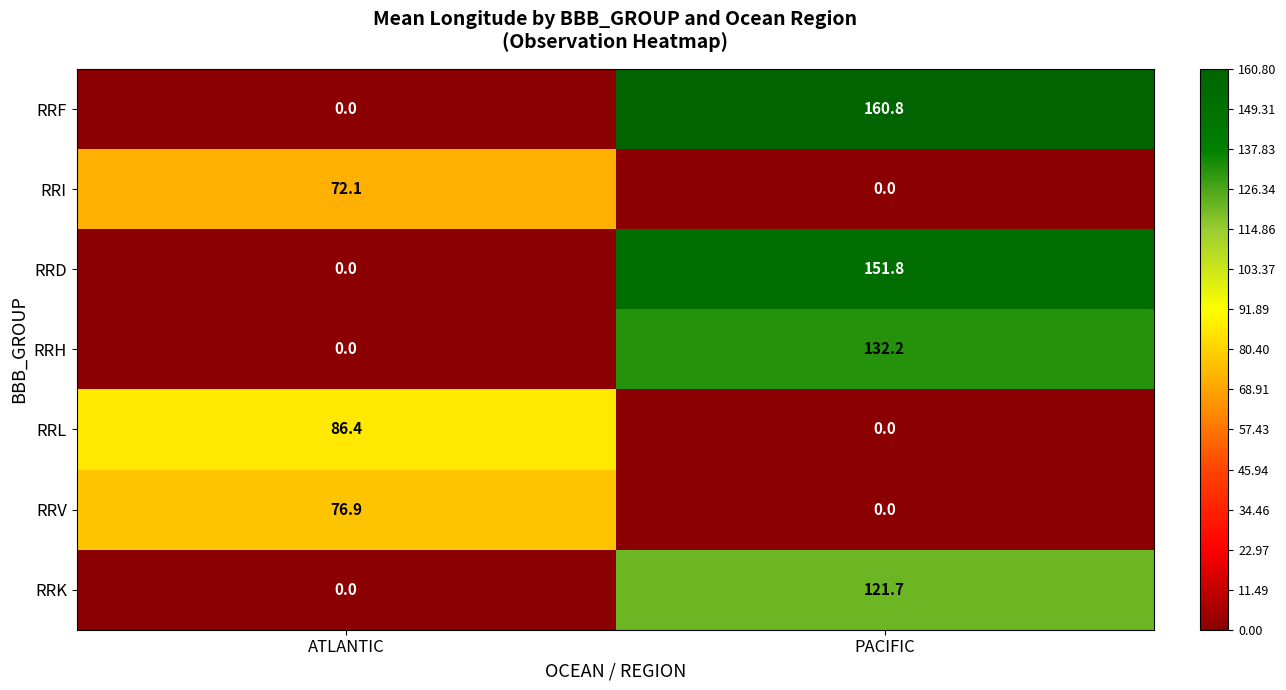

Rank the series by their maximum value, from lowest to highest.

RRI, RRV, RRL, RRK, RRH, RRD, RRF